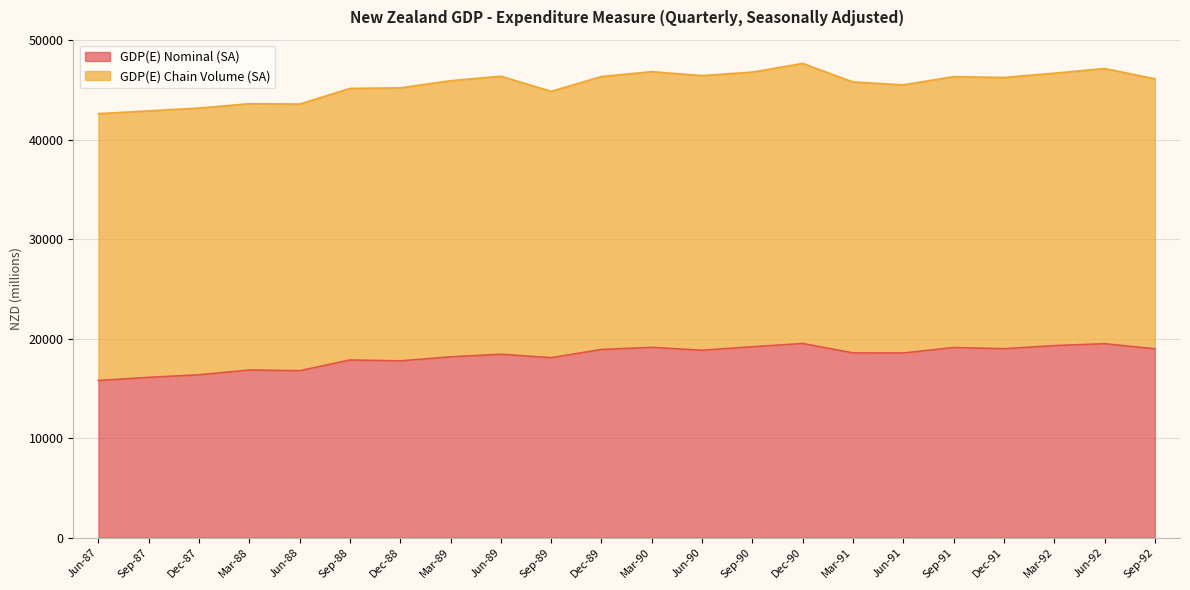

What is the sum of the values at Sep-88 and Dec-89?

36777